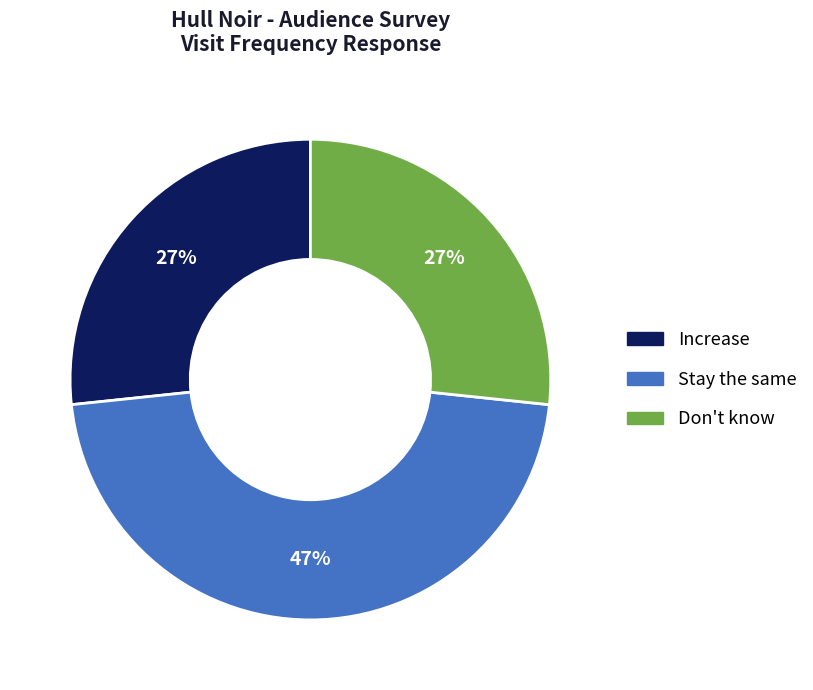

To the nearest percent, what portion does Stay the same represent?

47%